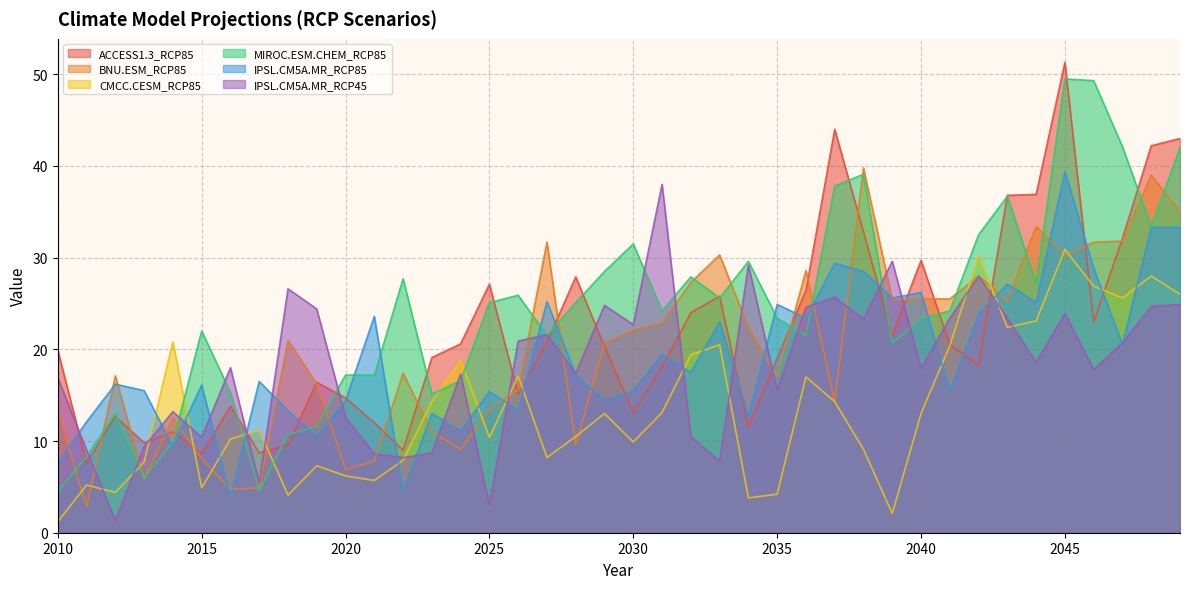

Which label corresponds to the smallest value in the chart?

2010